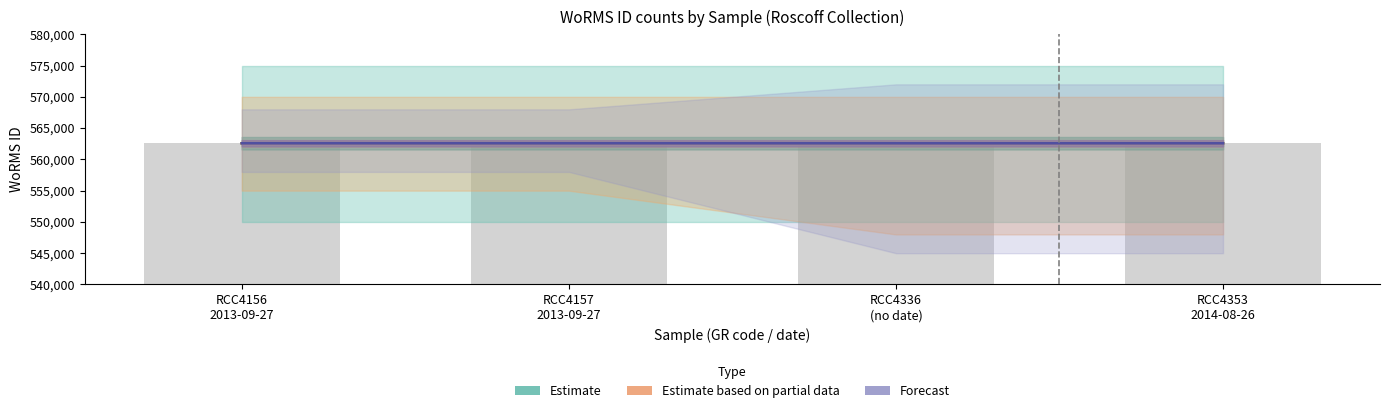

Rank the series at RCC4336
(no date) from highest to lowest value.

Estimate, Estimate based on partial data, Forecast